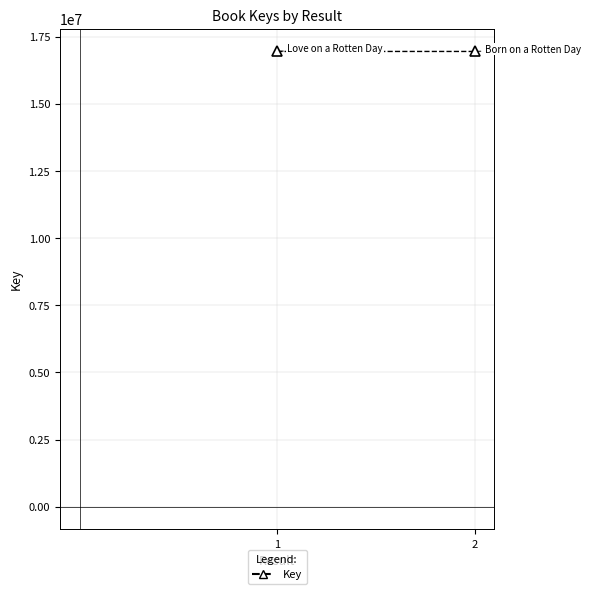

What is the value of the 1st point from the left?

16944976